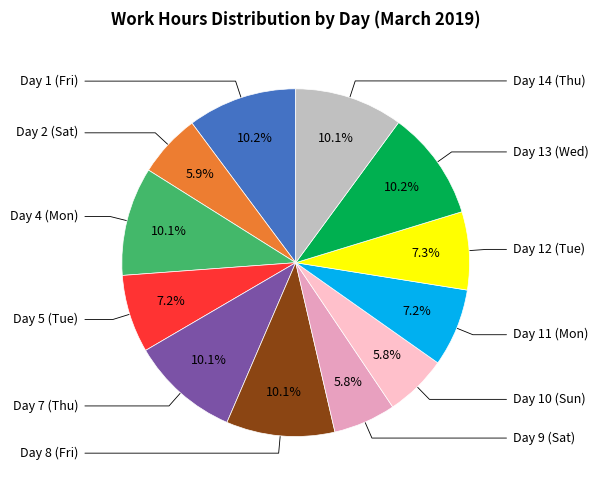

How many segments does this pie chart have?

12